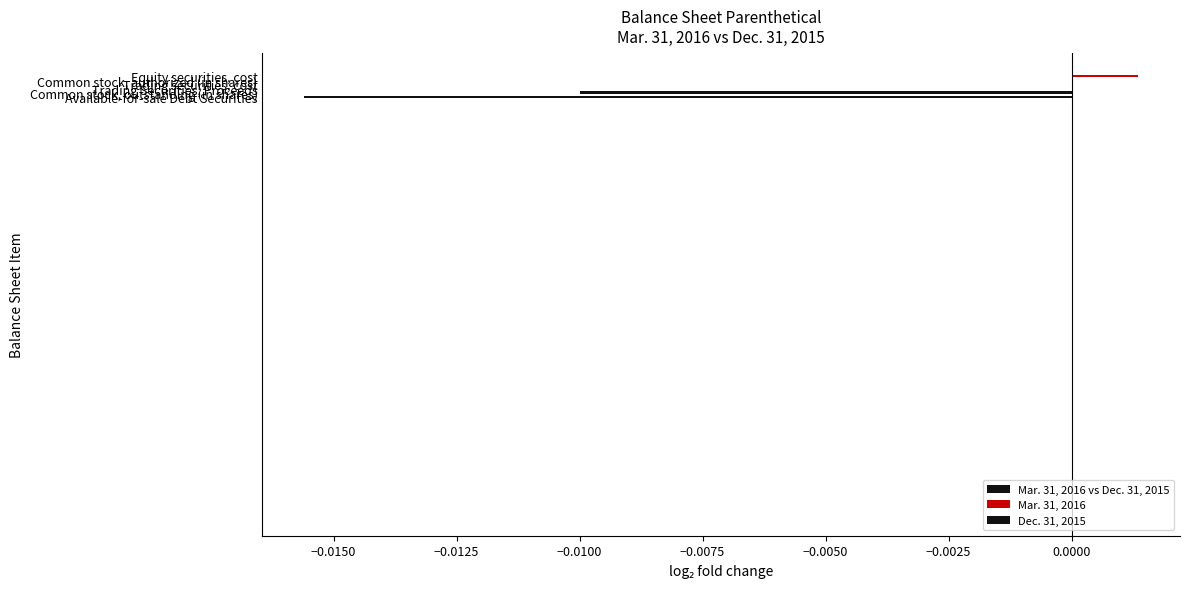

How many categories are shown in the chart?

6